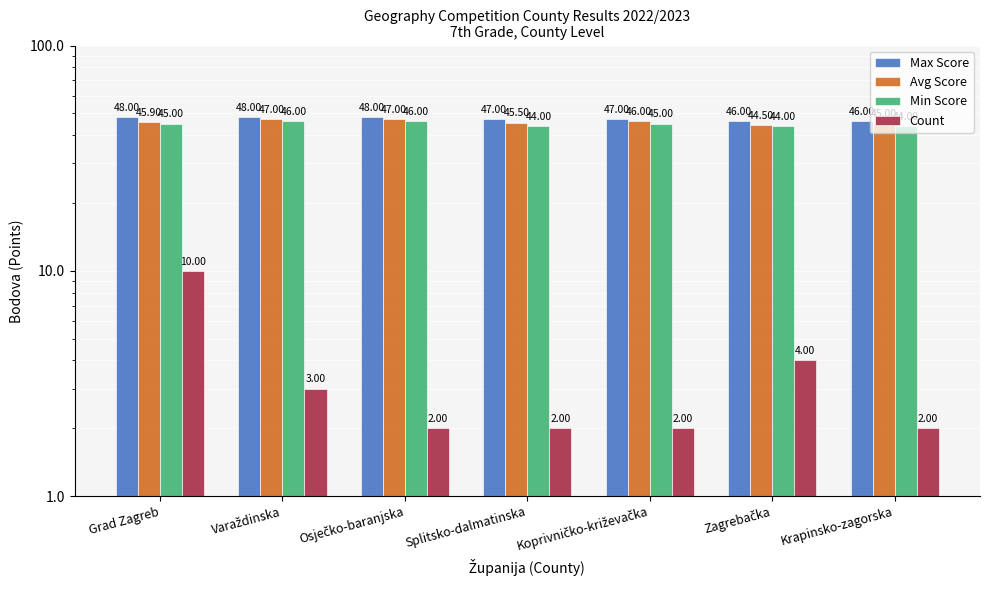

Are the bars horizontal?

No